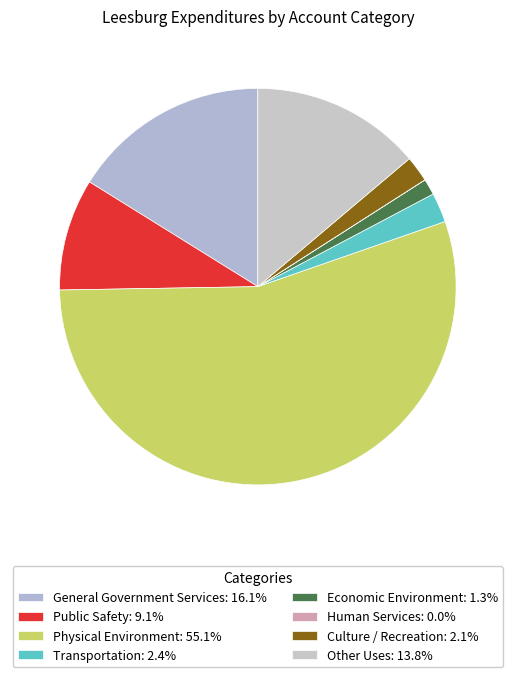

What percentage is the Economic Environment slice, to the nearest percent?

1%